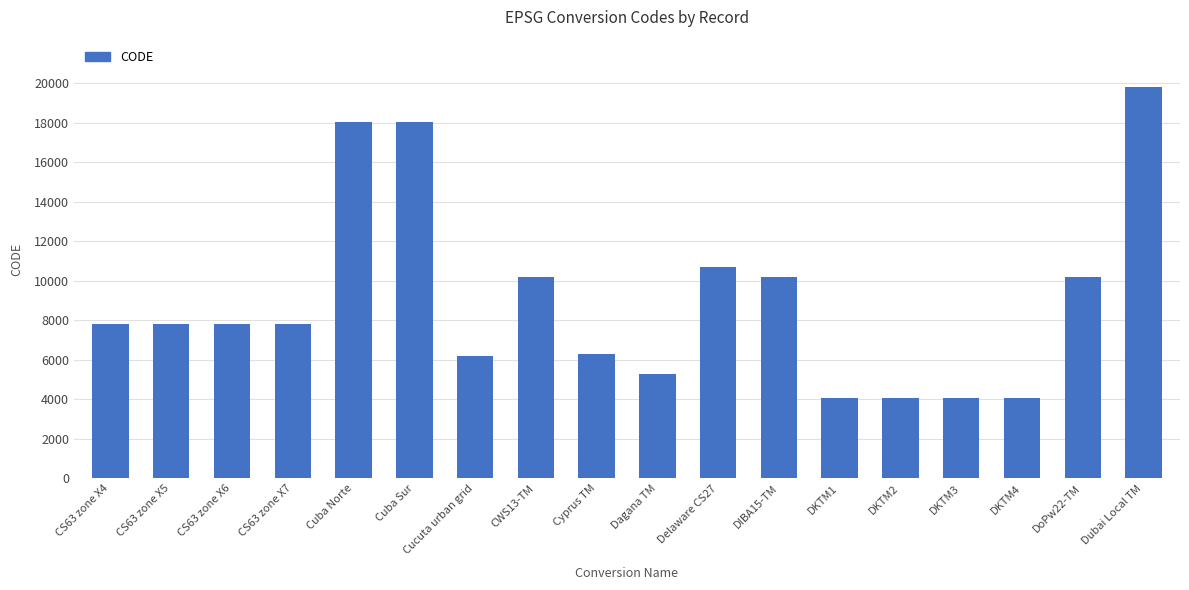

Count the number of categories in the chart.

18